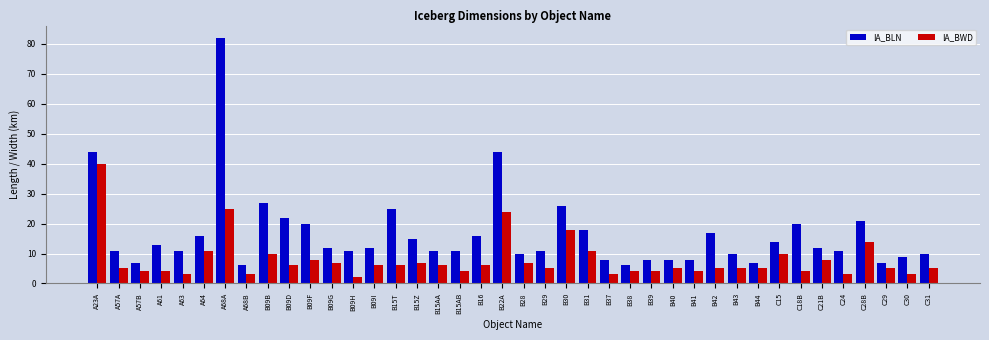

Rank the series by their maximum value, from highest to lowest.

IA_BLN, IA_BWD